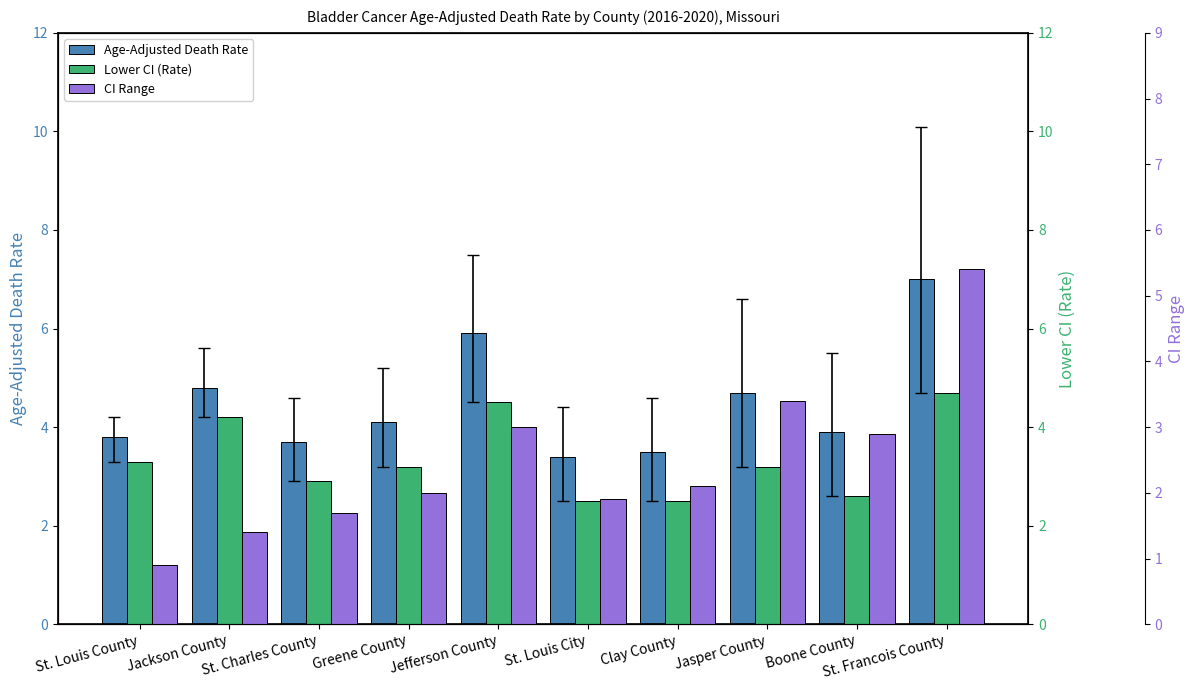

At how many categories does at least one series exceed 5?

2